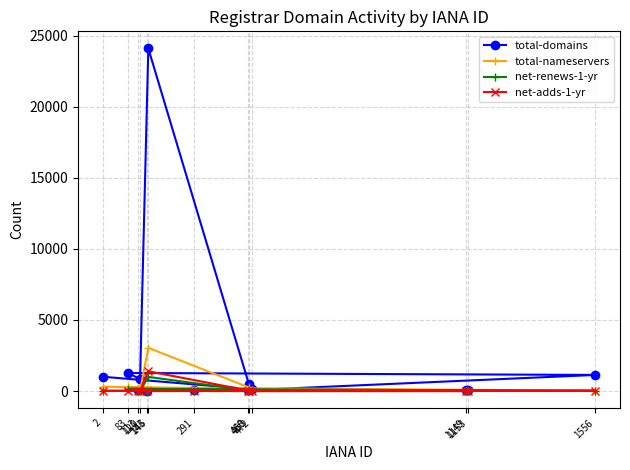

Which series has the largest range (max minus min)?

total-domains